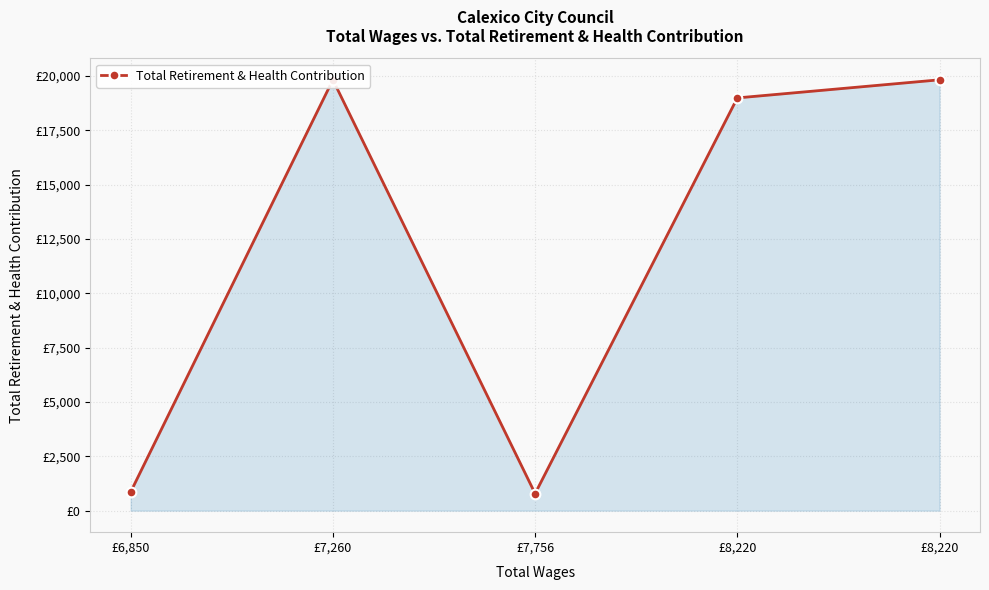

Which category has the highest value across all series?

£7,260